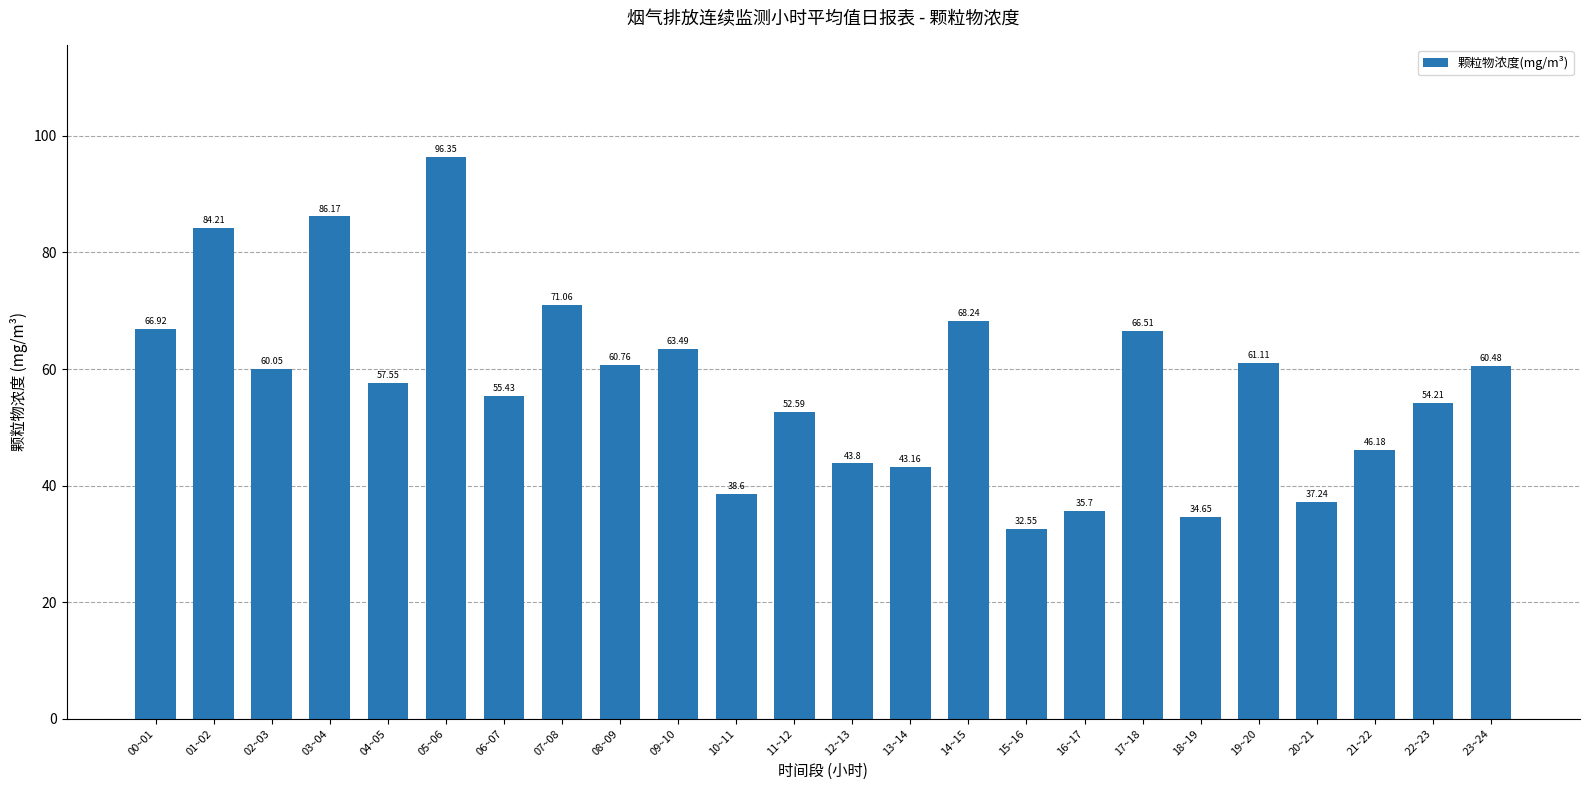

Rank the categories by value from lowest to highest.

15~16, 18~19, 16~17, 20~21, 10~11, 13~14, 12~13, 21~22, 11~12, 22~23, 06~07, 04~05, 02~03, 23~24, 08~09, 19~20, 09~10, 17~18, 00~01, 14~15, 07~08, 01~02, 03~04, 05~06